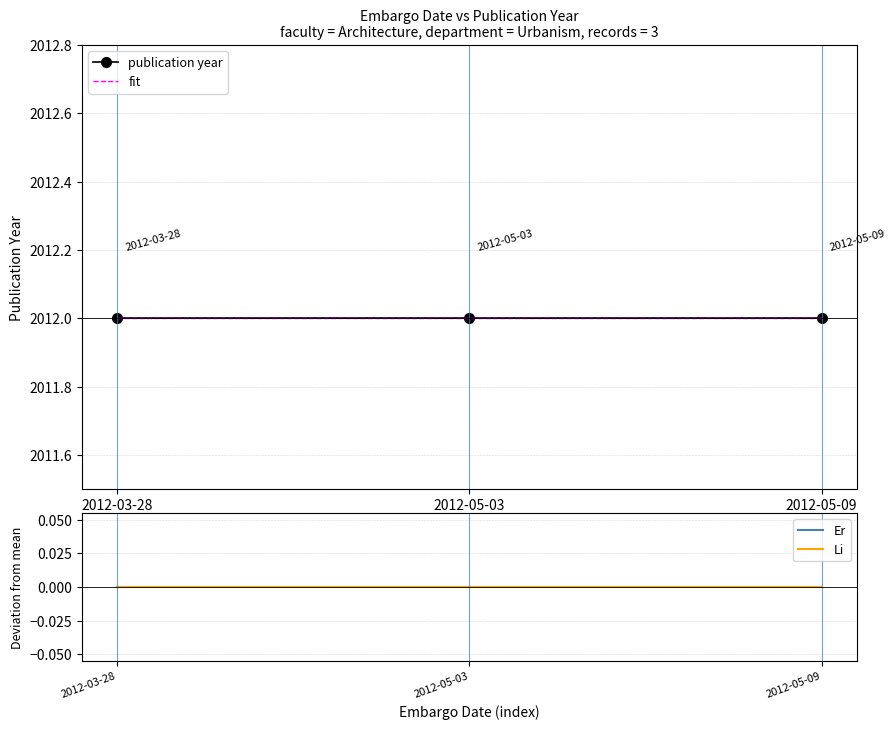

Reading left to right, extract all data points from this chart.

publication year: 2012	2012	2012
fit: 2012	2012	2012
Er: 0	0	0
Li: 0	0	0